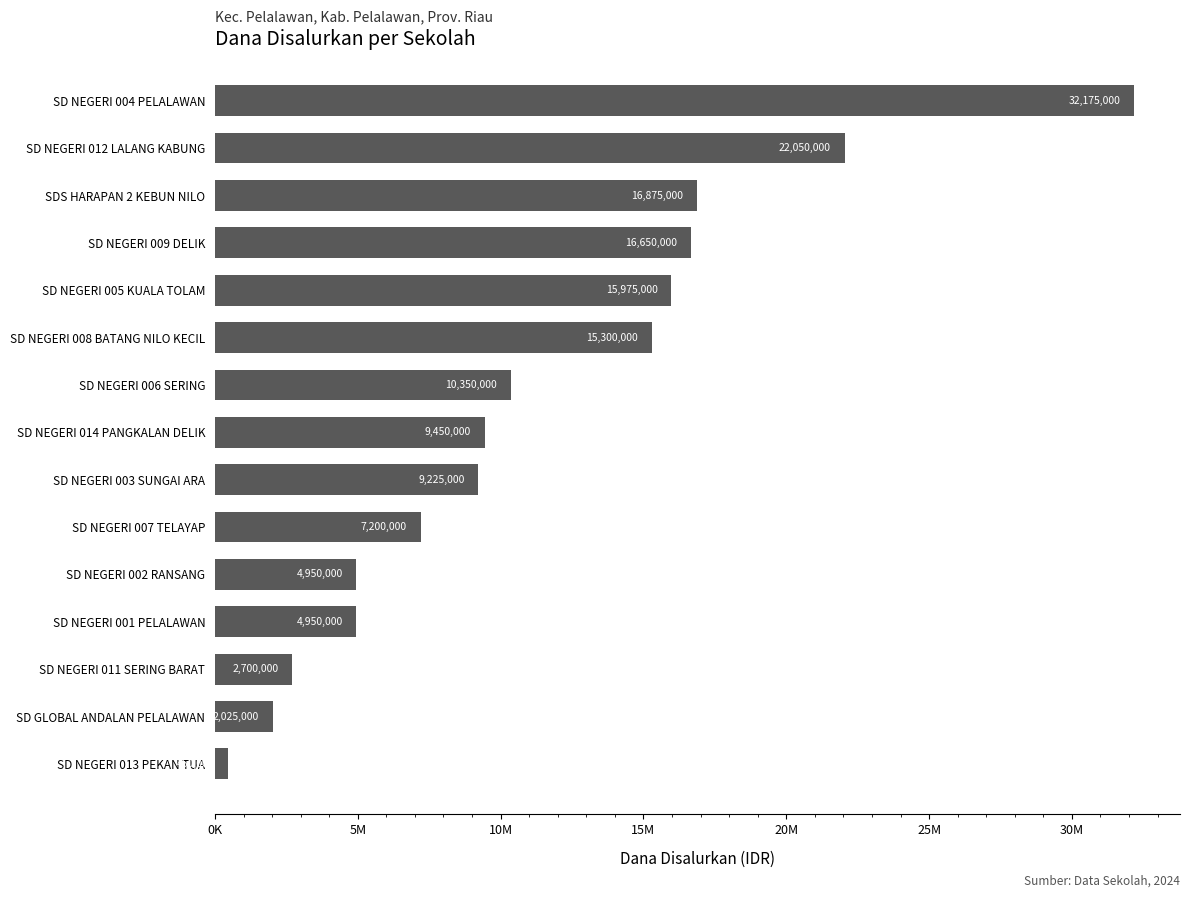

Where is the data nearest to the value 16312500?

SD NEGERI 009 DELIK